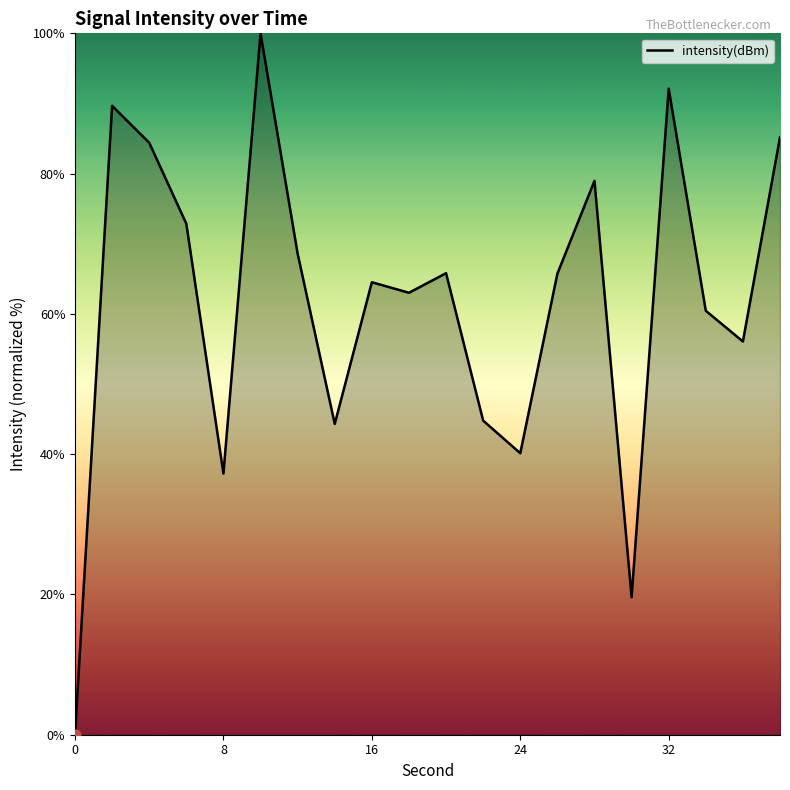

What is the difference between the maximum and minimum values?

100.0